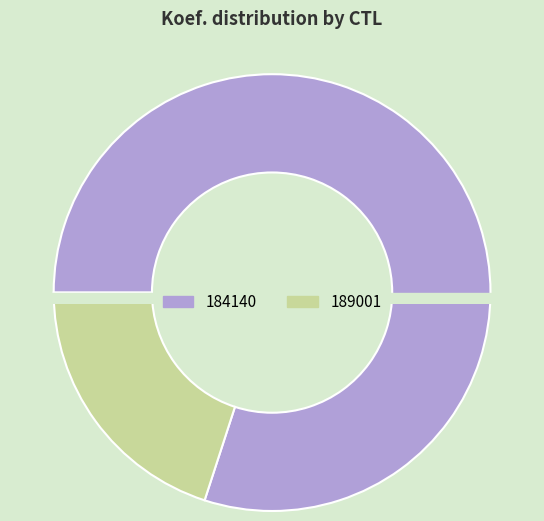

Does 184140 account for over 50% of the chart?

Yes